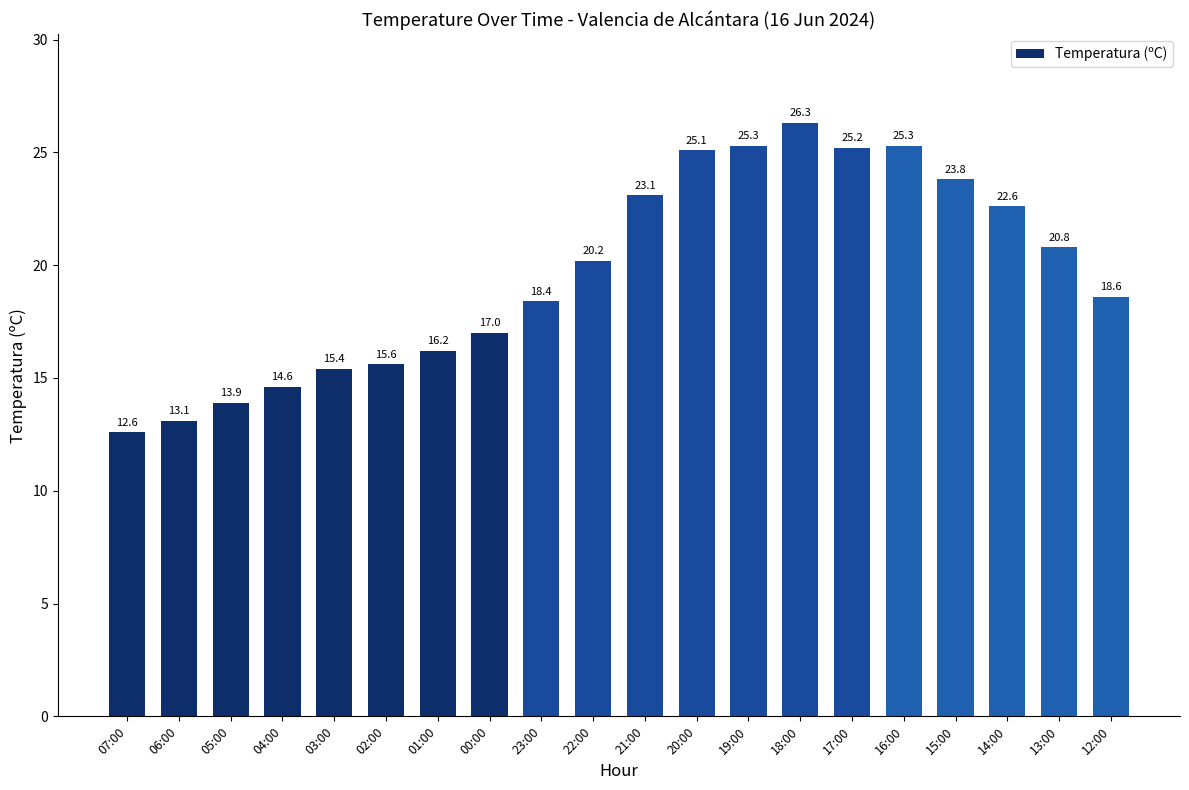

Reading right to left, extract all data points from this chart.

18.6	20.8	22.6	23.8	25.3	25.2	26.3	25.3	25.1	23.1	20.2	18.4	17.0	16.2	15.6	15.4	14.6	13.9	13.1	12.6